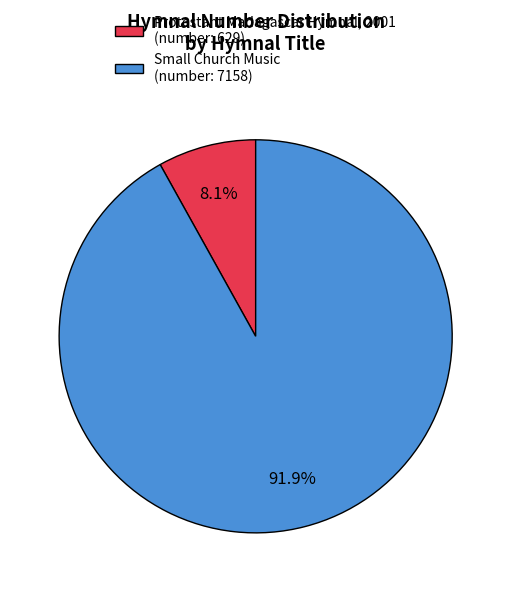

Which has a higher value, Small Church Music (number: 7158) or Protestant Madagascar Hymnal, 2001 (number: 629)?

Small Church Music (number: 7158)